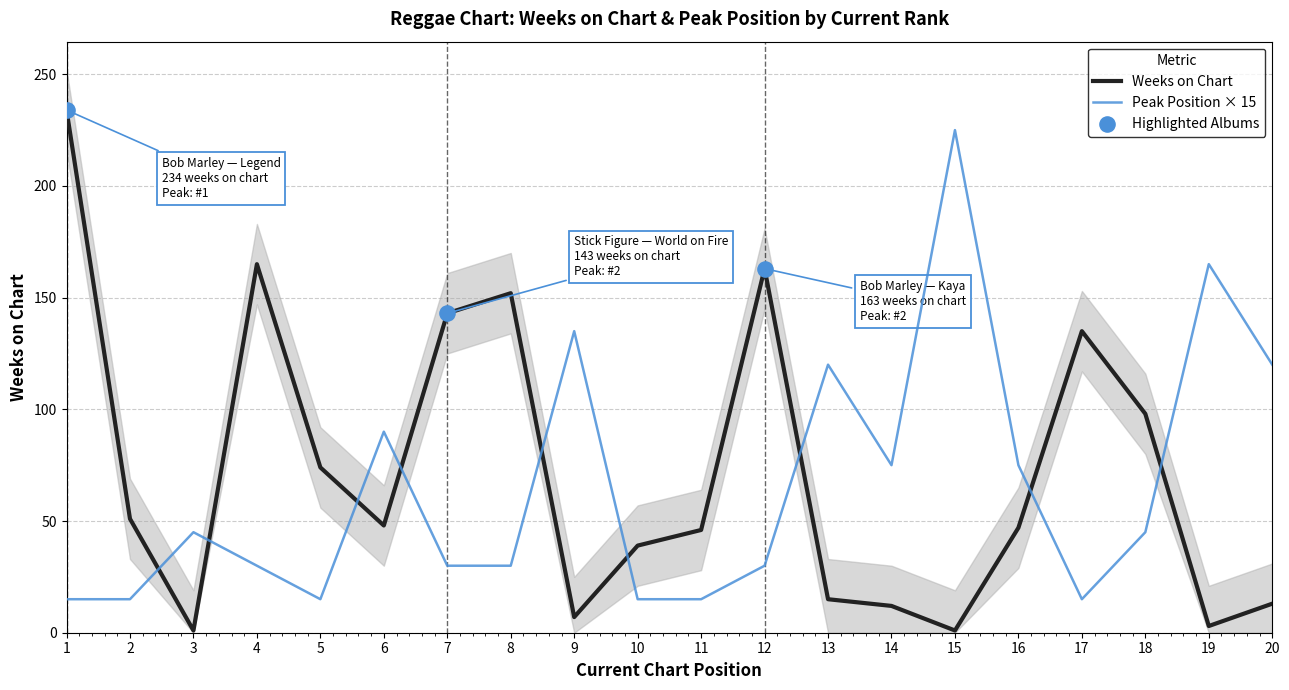

Which series contains the highest Y value?

Weeks on Chart